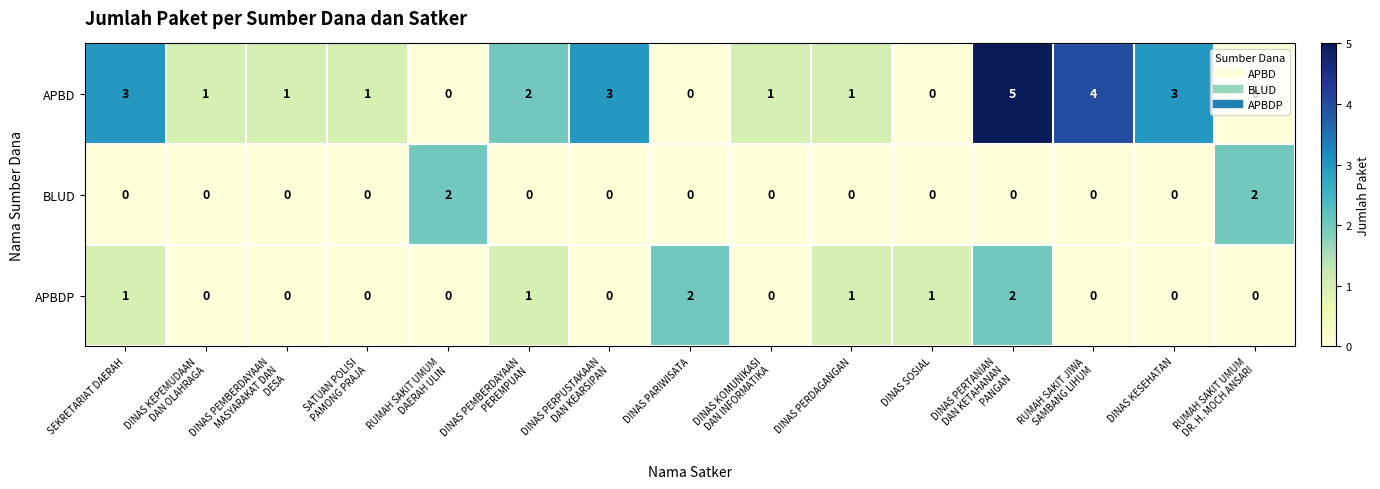

Where does the APBD series first go above 1?

SEKRETARIAT DAERAH